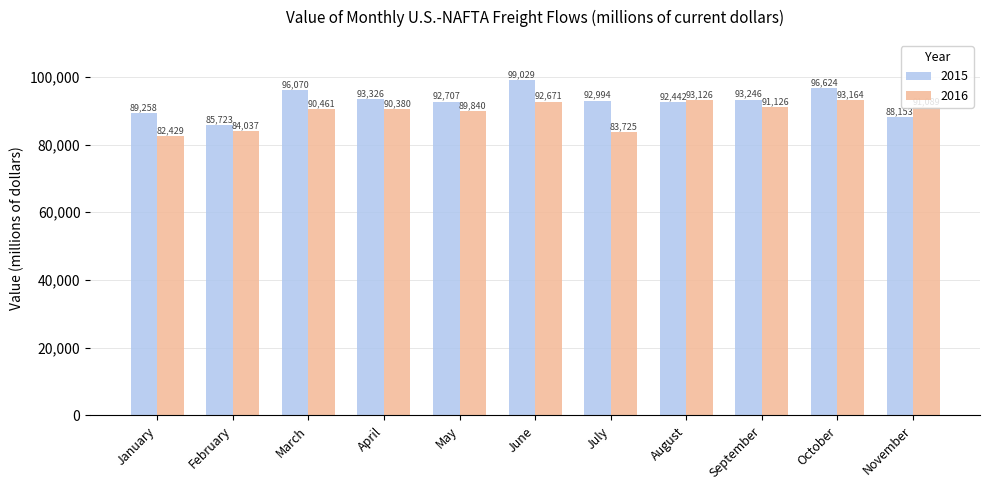

What is the minimum value for 2016?

82429.7